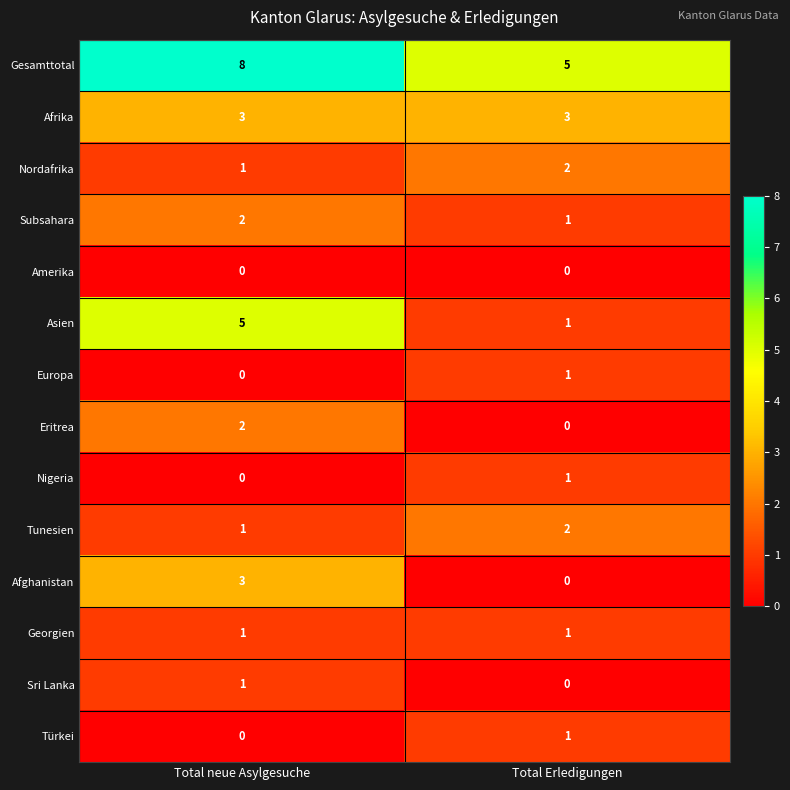

Which series changed the most between Total neue Asylgesuche and Total Erledigungen?

Asien